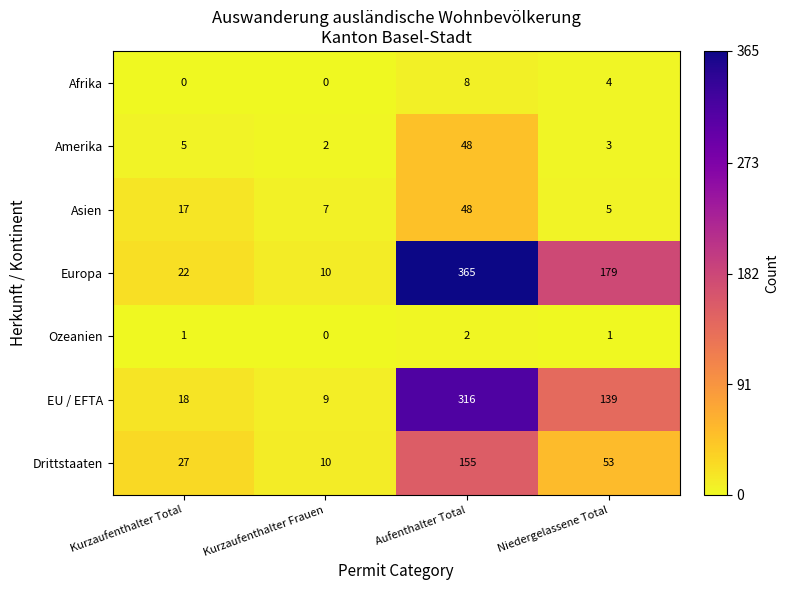

The value of Asien at Aufenthalter Total is 19. True or false?

False